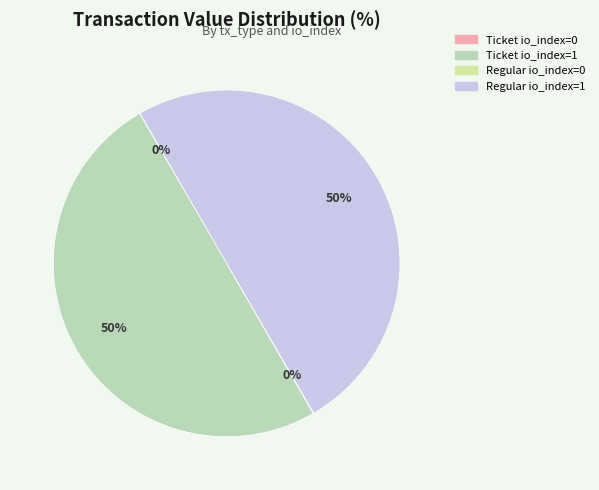

Do Ticket io_index=1 and Regular io_index=1 together represent more than half of the pie?

Yes